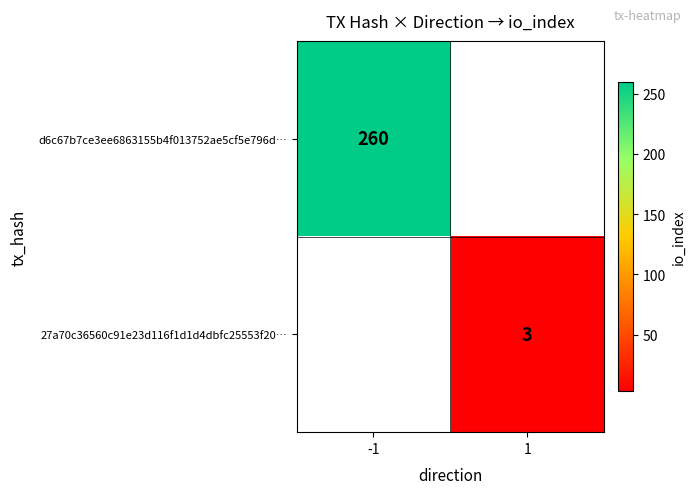

Is it true that 27a70c36560c91e23d116f1d1d4dbfc25553f20… equals 3 at 1?

True